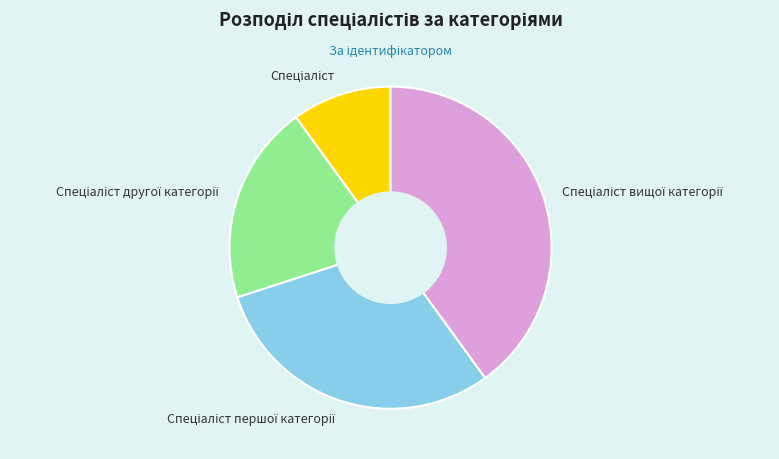

Is there any slice that represents more than half of the pie?

No